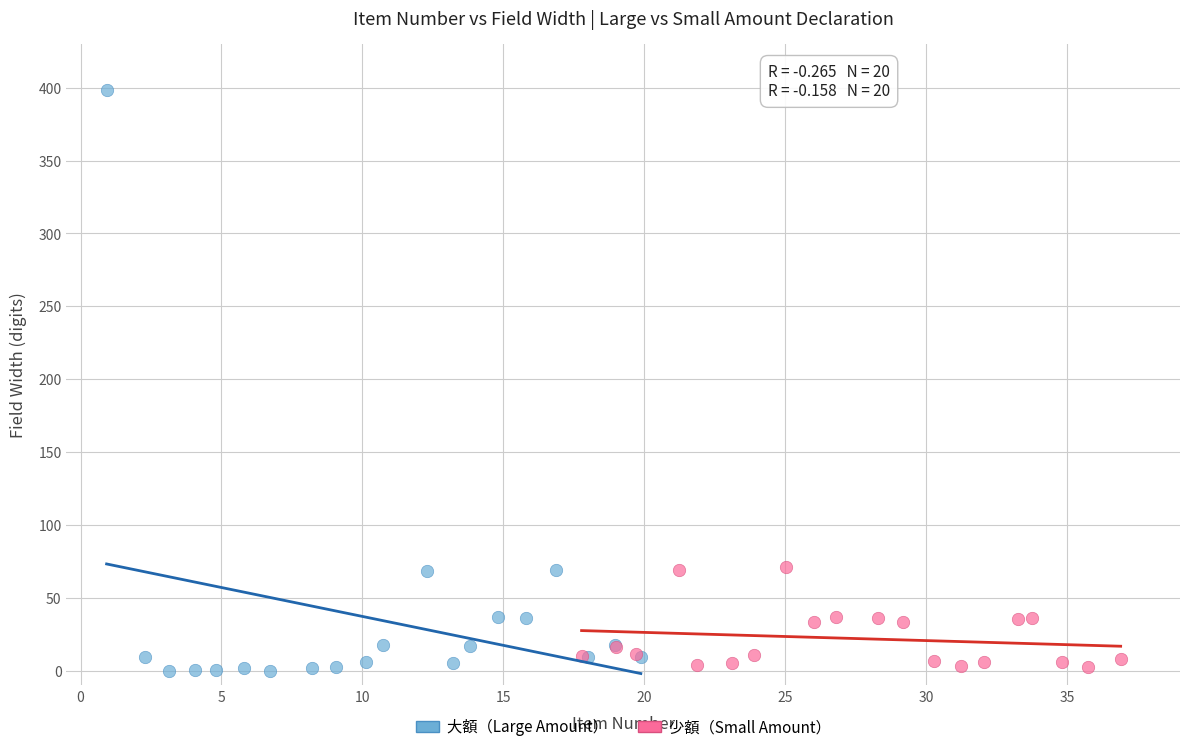

Which series has the largest Y range (max minus min)?

大額（Large Amount）